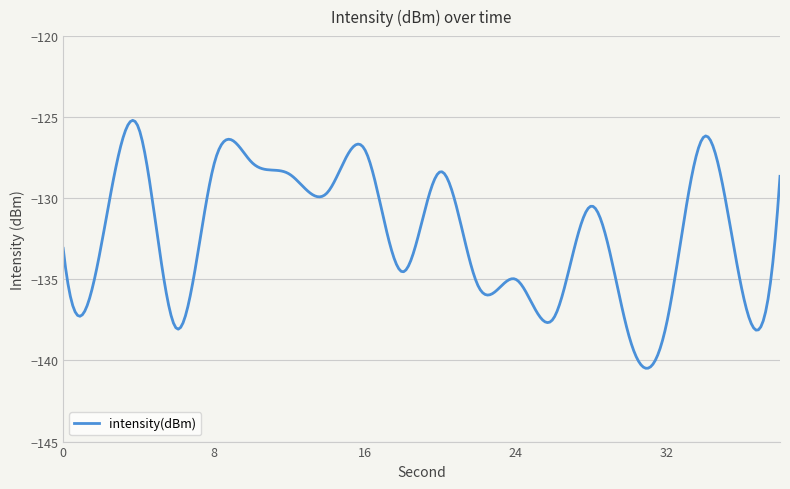

What is the greatest value displayed?

-125.2